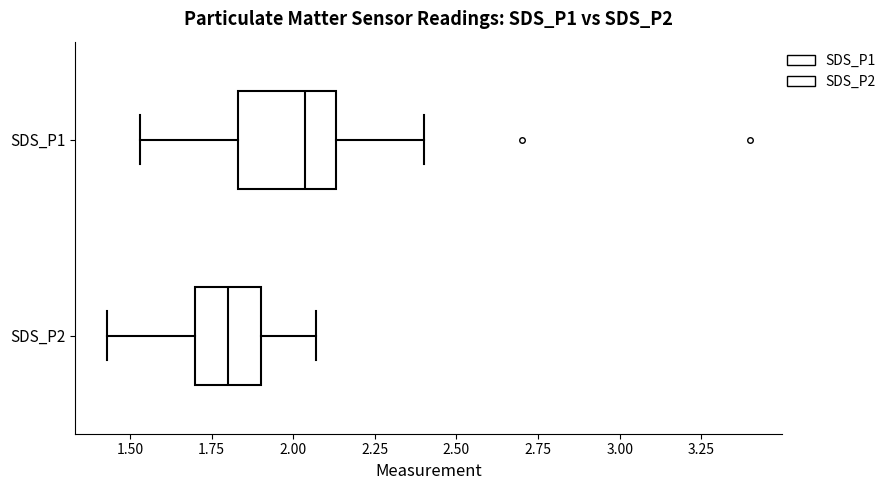

Comparing the boxes themselves (not the whiskers), which one is the widest?

SDS_P1